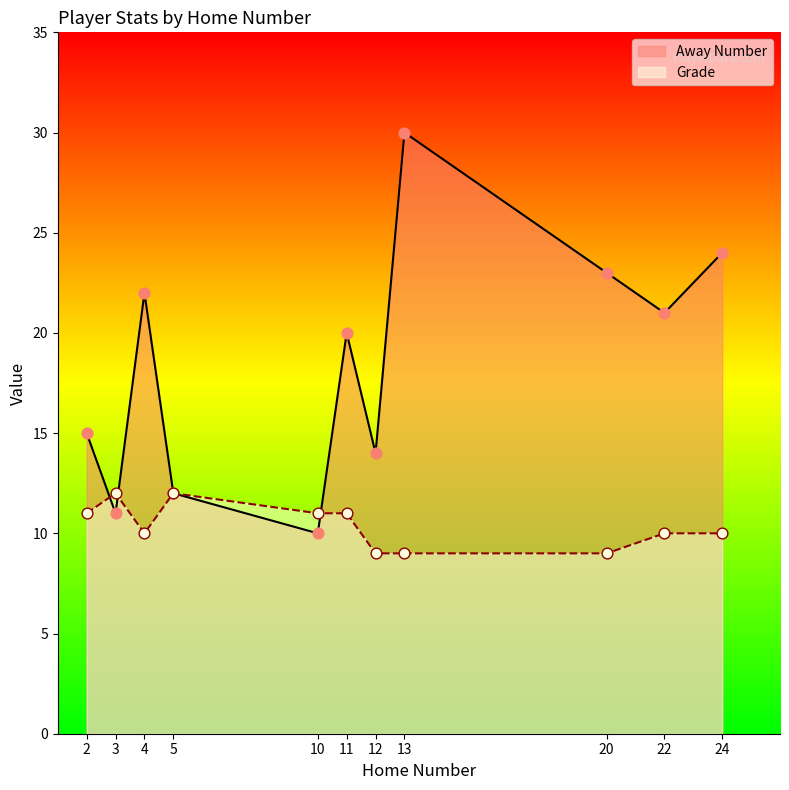

Is the value of Away Number at 4 greater than the value of Grade at 22?

Yes